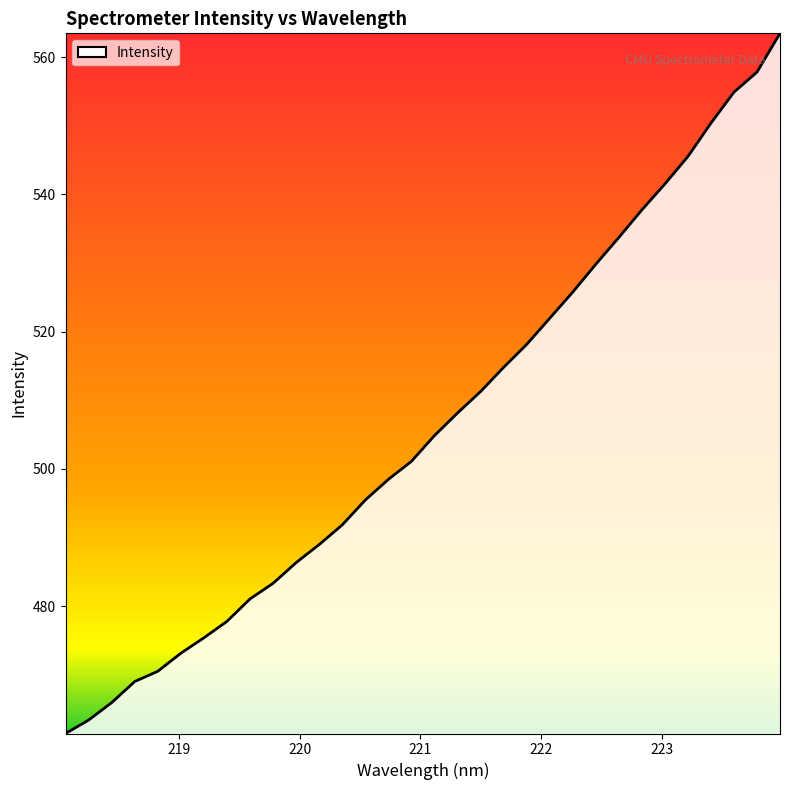

Does the chart have visible grid lines?

No